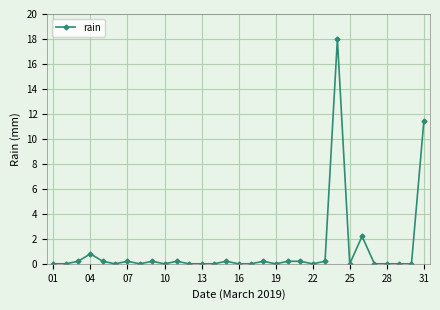

True or false: there are more than 2 points higher than both neighbors.

True